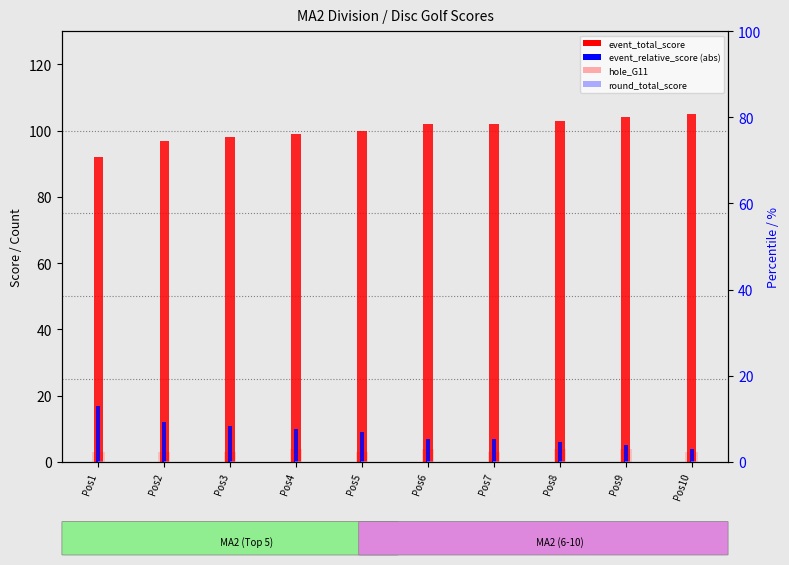

What is the average value of the event_total_score series?

100.2